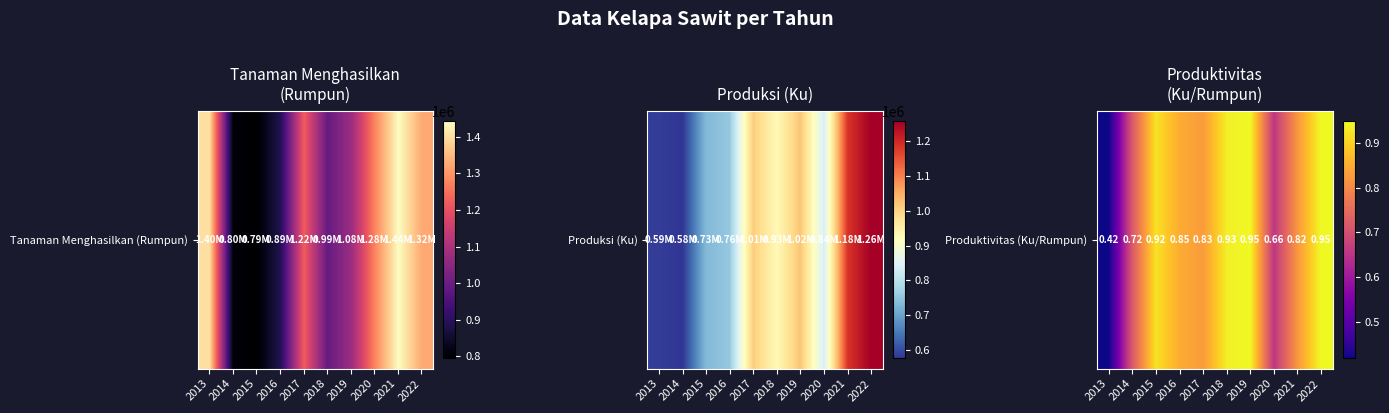

The chart shows a value of 0.8 at 2017. True or false?

True